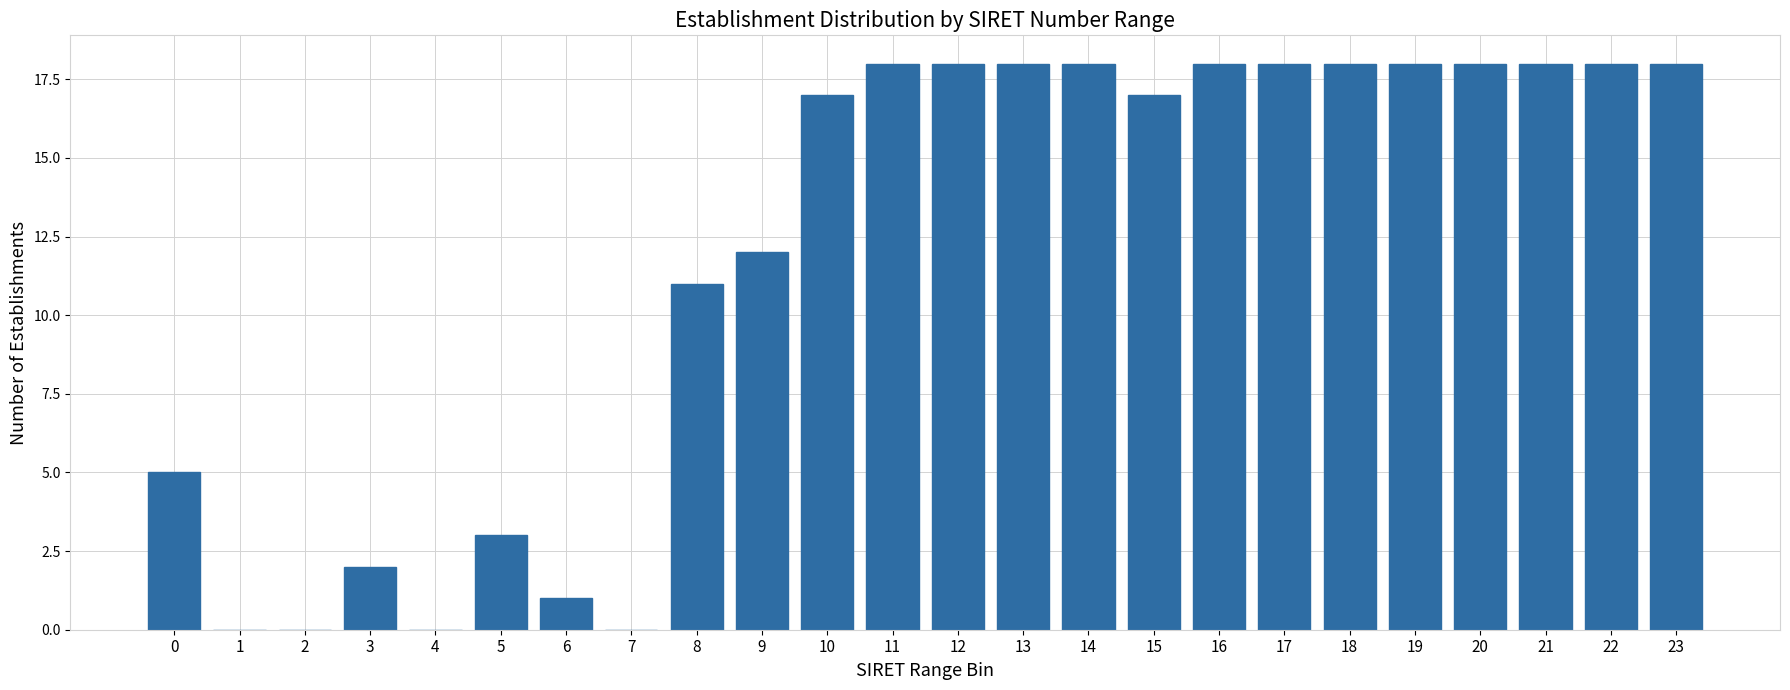

Reading right to left, transcribe all the data shown in this chart.

23=18	22=18	21=18	20=18	19=18	18=18	17=18	16=18	15=17	14=18	13=18	12=18	11=18	10=17	9=12	8=11	7=0	6=1	5=3	4=0	3=2	2=0	1=0	0=5